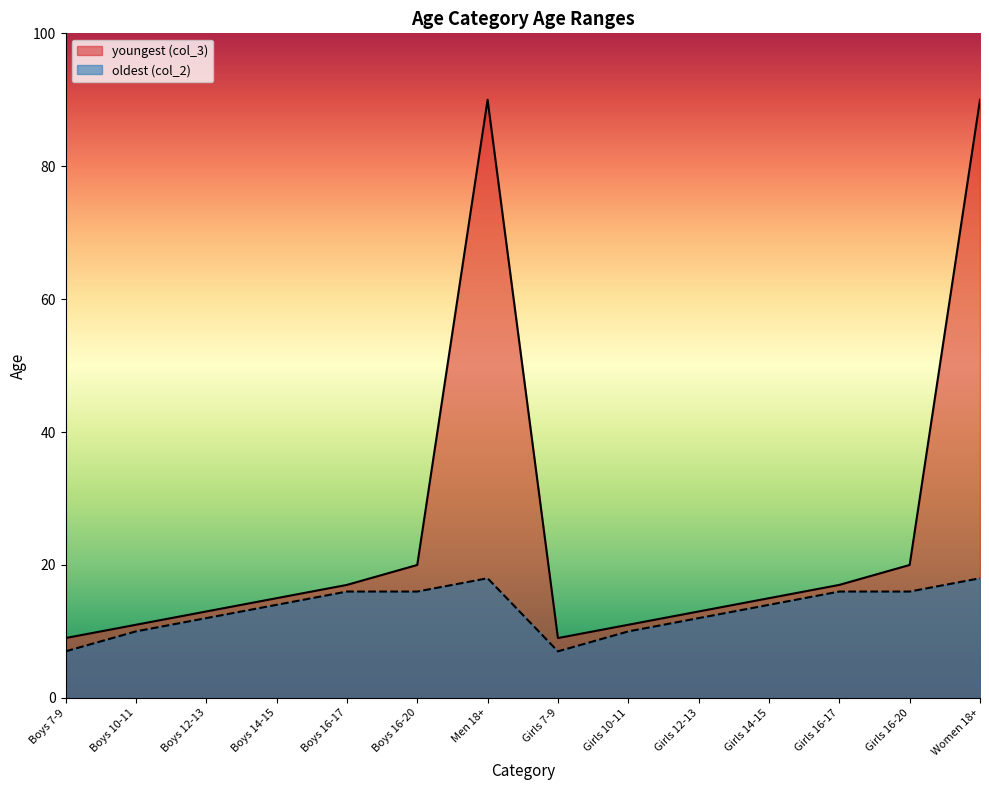

What is the approximate value of oldest (col_2) at Boys 7-9?

7